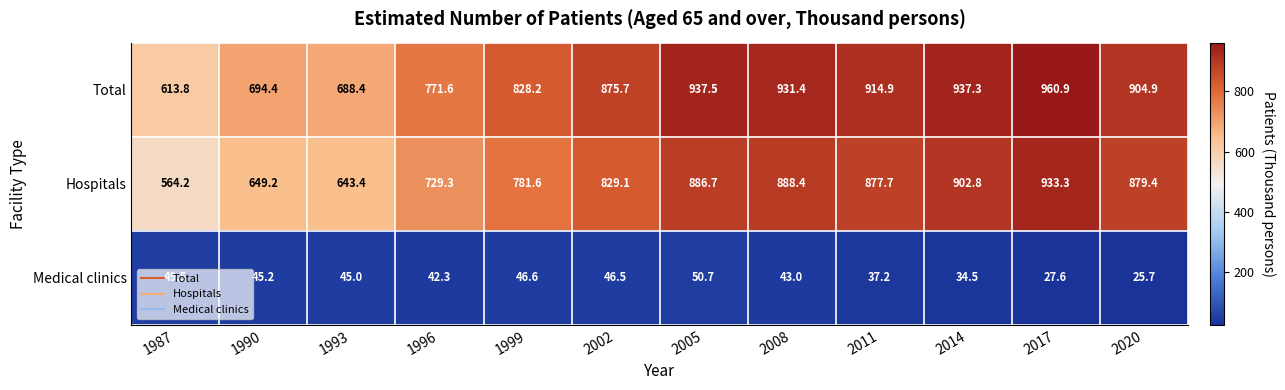

True or false: Total has a value of 469.3 at 1999.

False